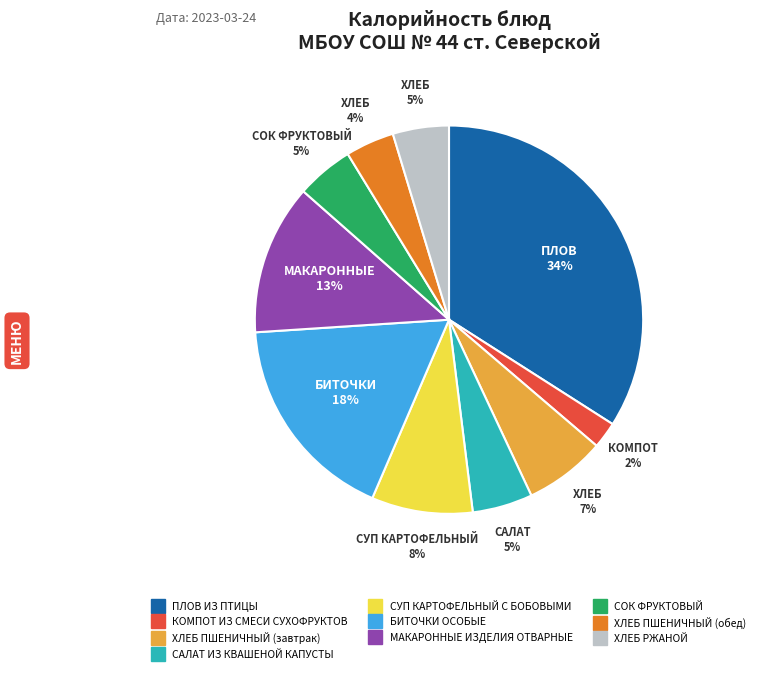

True or false: ХЛЕБ ПШЕНИЧНЫЙ (обед) accounts for 17% of the total.

False